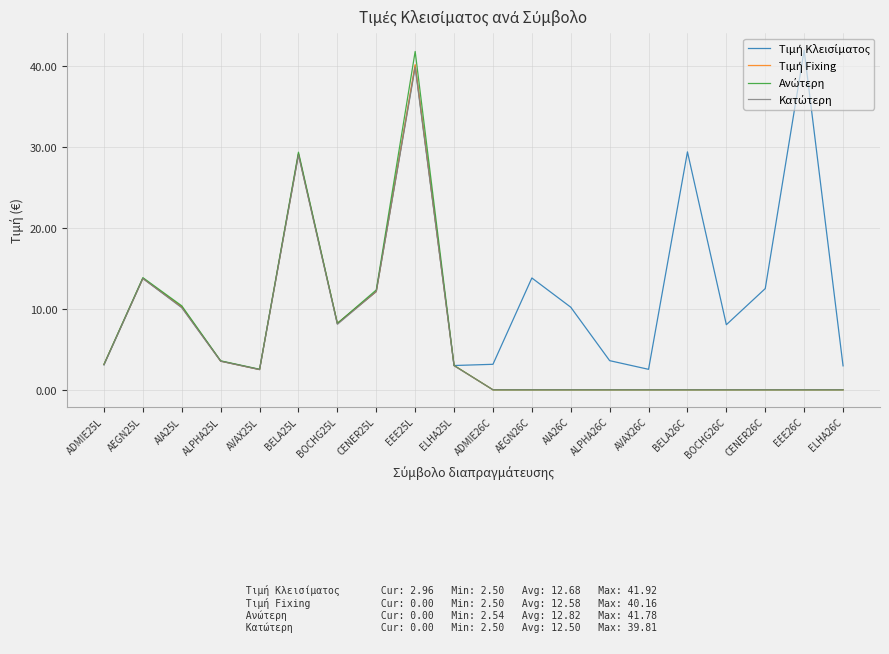

What position from the right is ELHA26C?

1